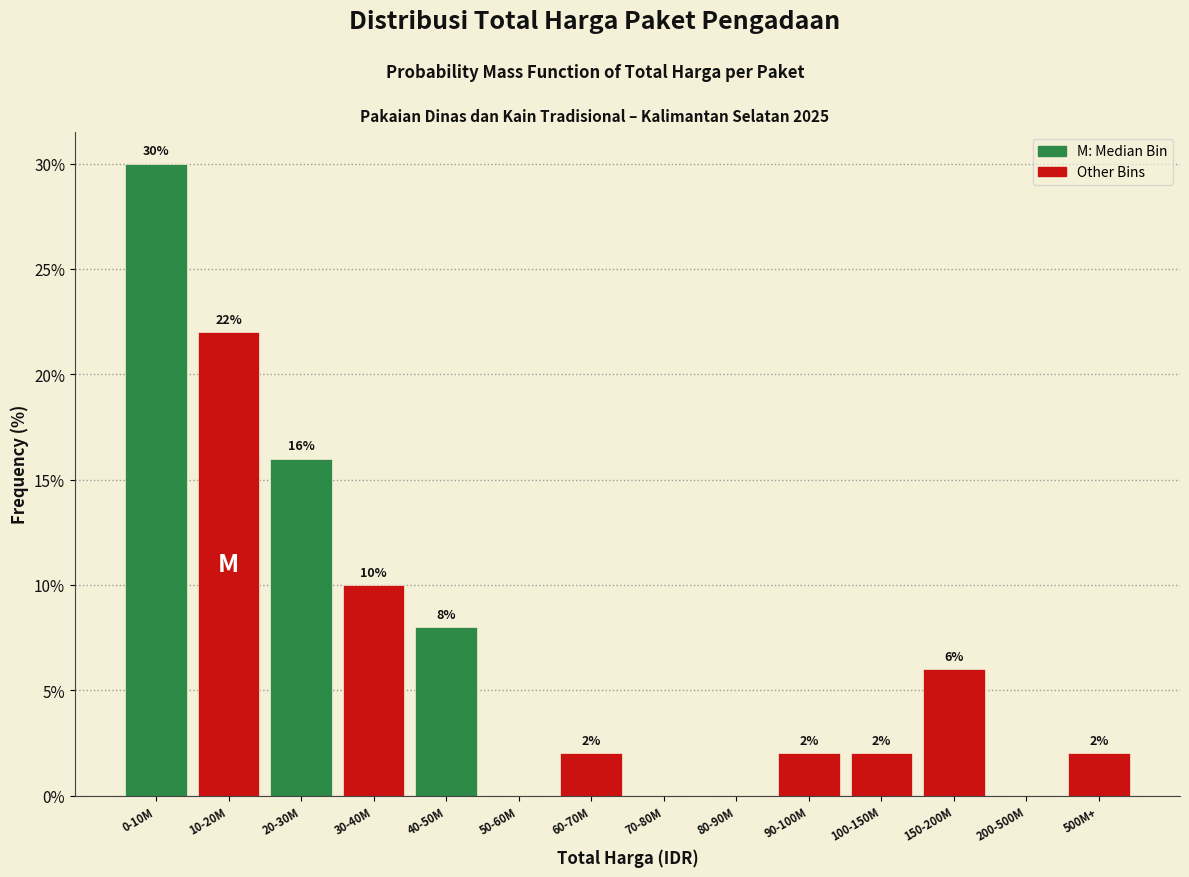

Reading right to left, list all the values displayed in this chart.

500M+=2	200-500M=0	150-200M=6	100-150M=2	90-100M=2	80-90M=0	70-80M=0	60-70M=2	50-60M=0	40-50M=8	30-40M=10	20-30M=16	10-20M=22	0-10M=30